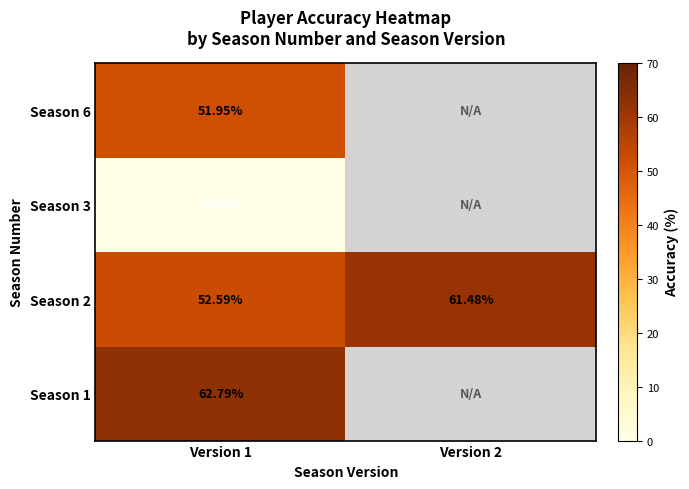

What is the difference between the maximum and minimum values in the Season 2 series?

8.9